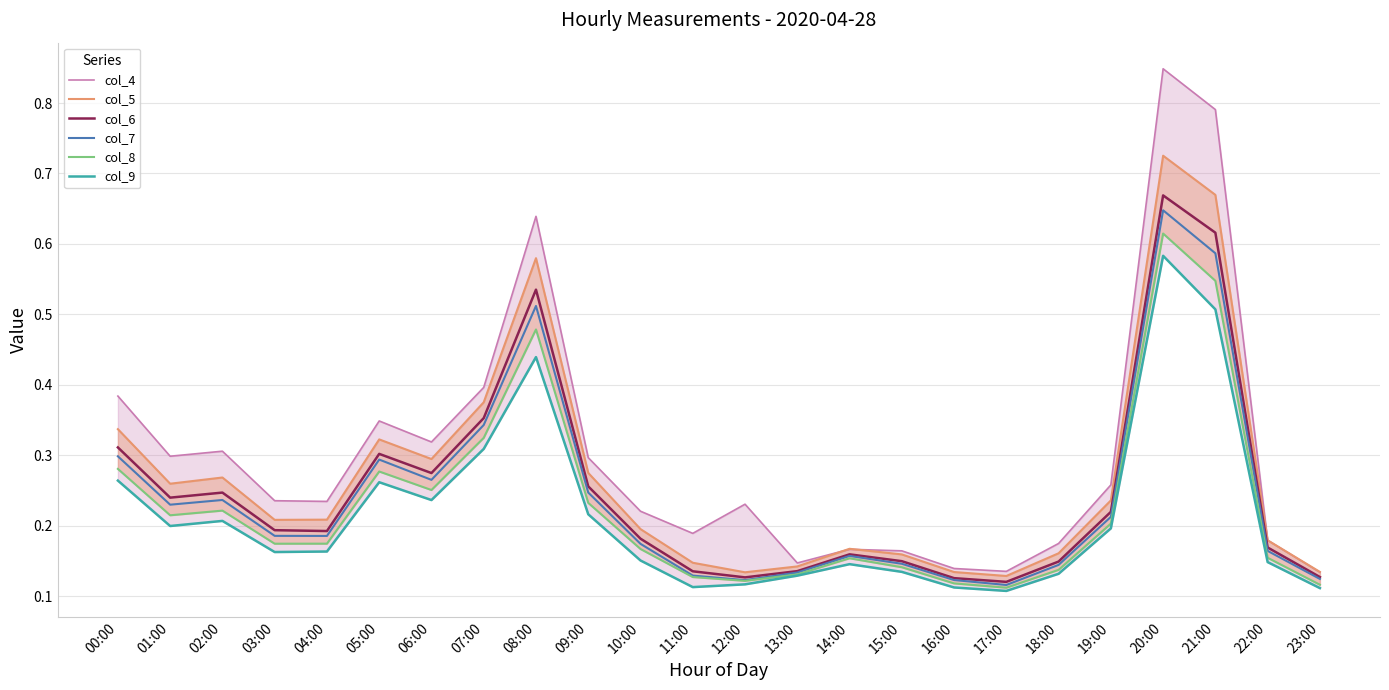

True or false: col_9 and col_8 intersect in this chart.

False